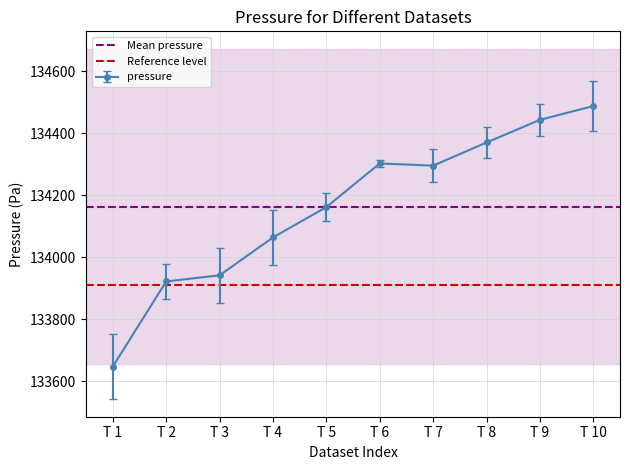

What is the highest value of the pressure series?

134488.3